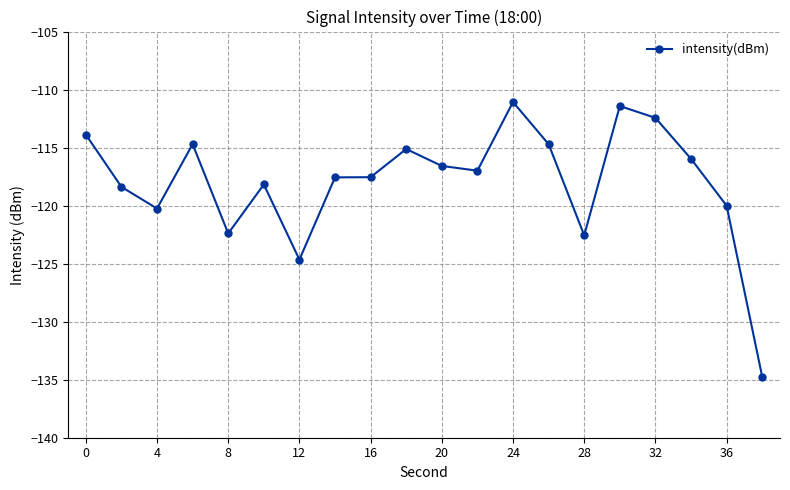

What is the sum of all values?

-2359.2